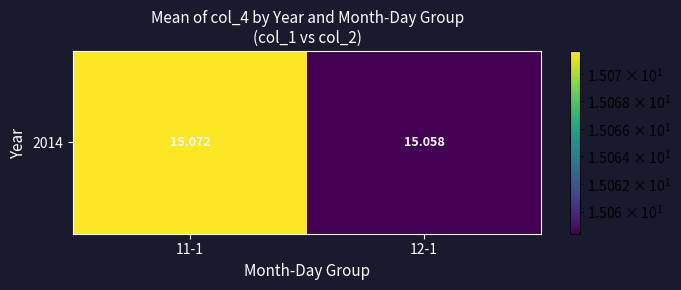

What is the approximate value at 12-1?

15.1